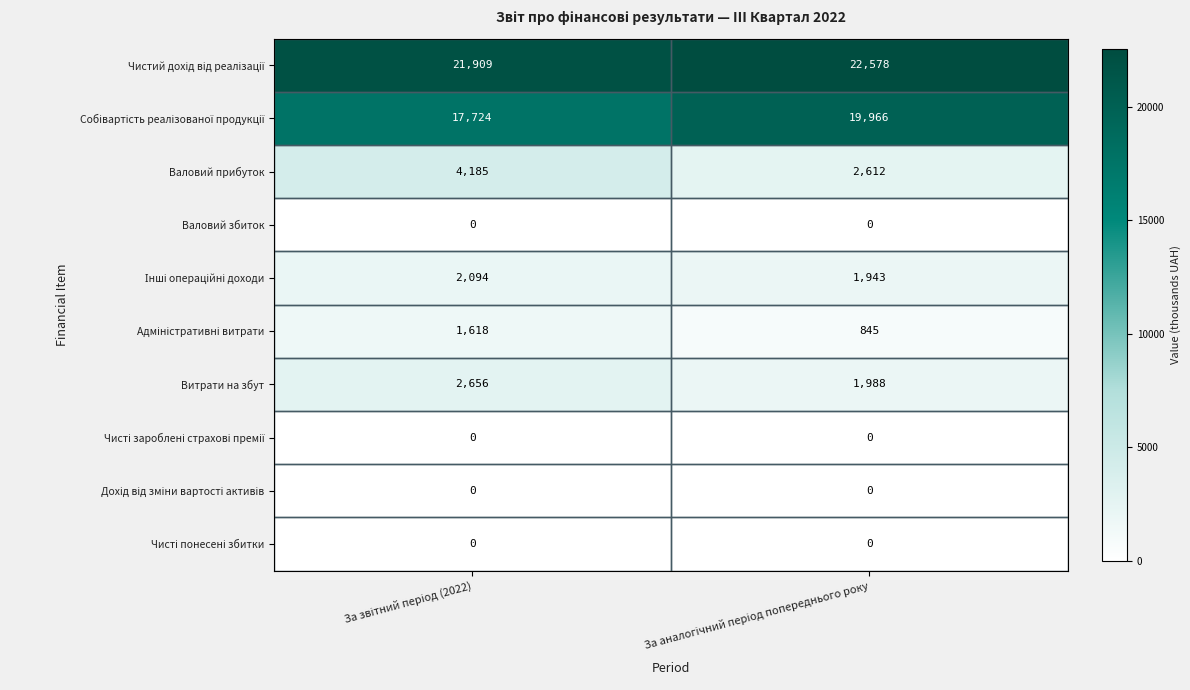

What is the greatest value displayed?

22578